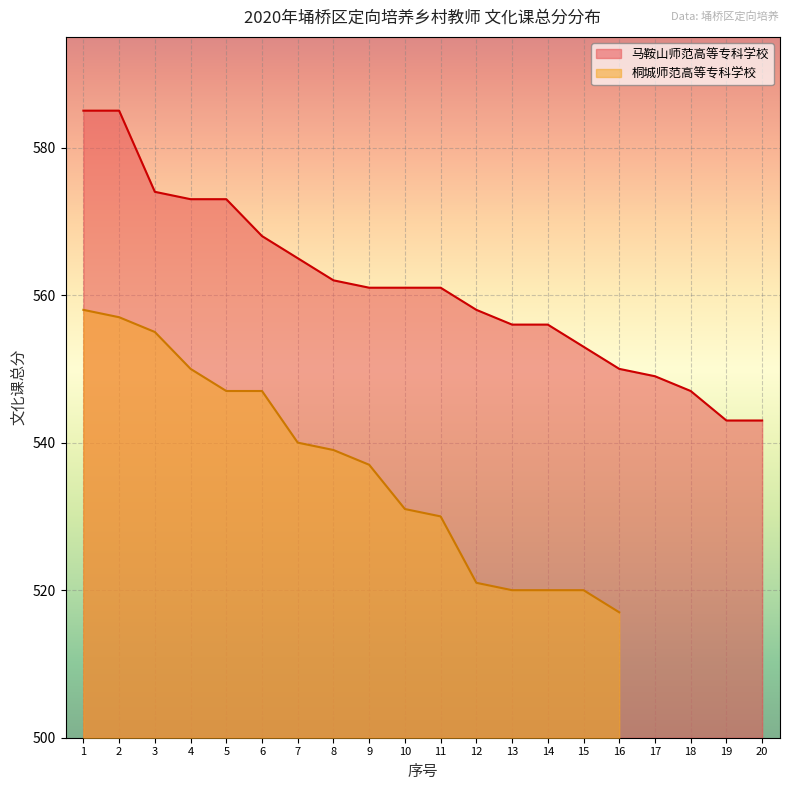

True or false: 马鞍山师范高等专科学校 has a value of 573 at 5.

True